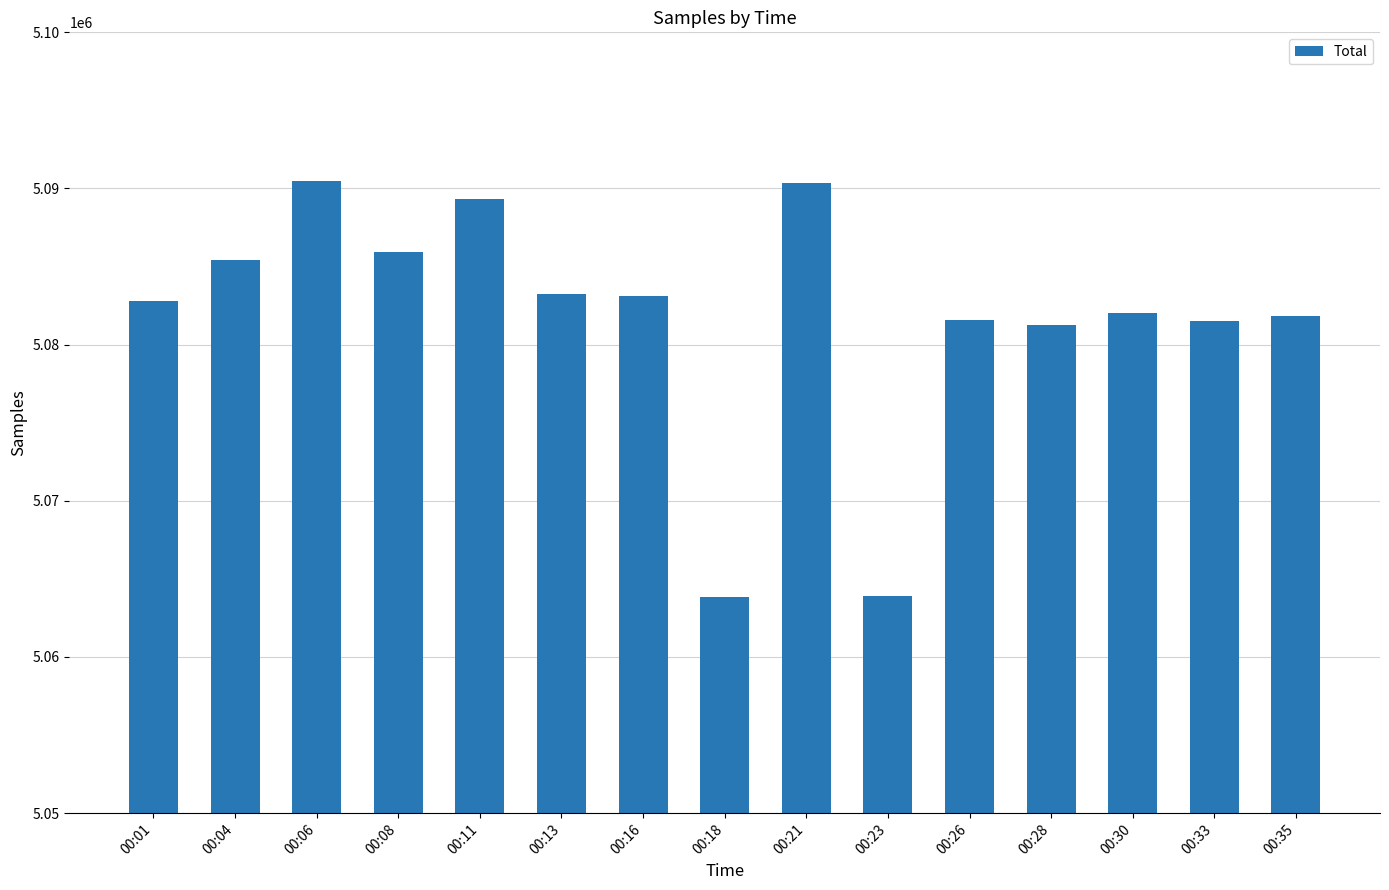

How many bars are there in total?

15